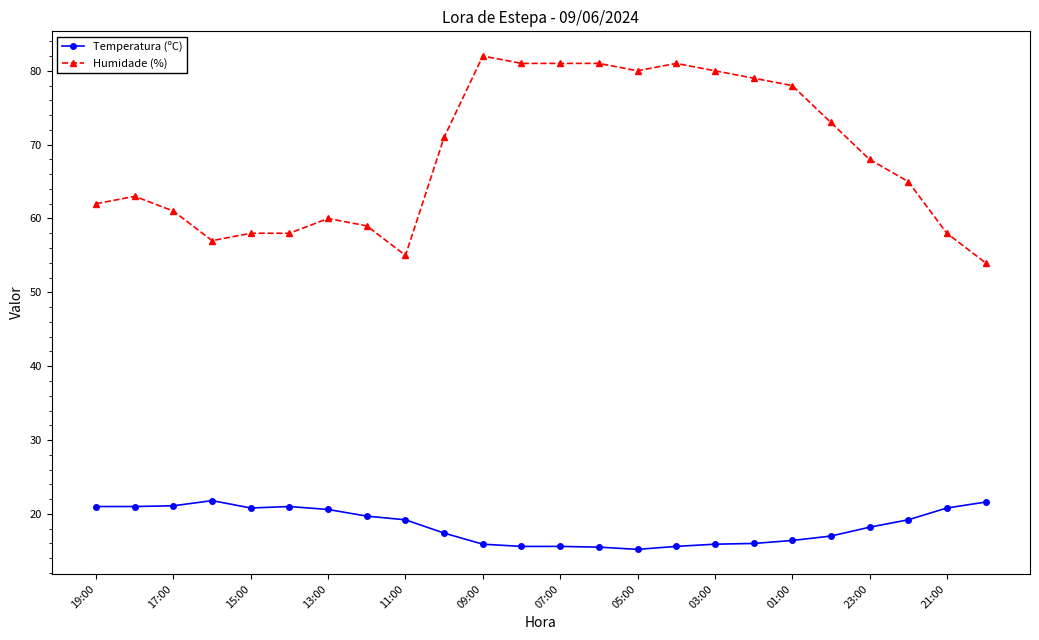

Which series has the largest total across all categories?

Humidade (%)